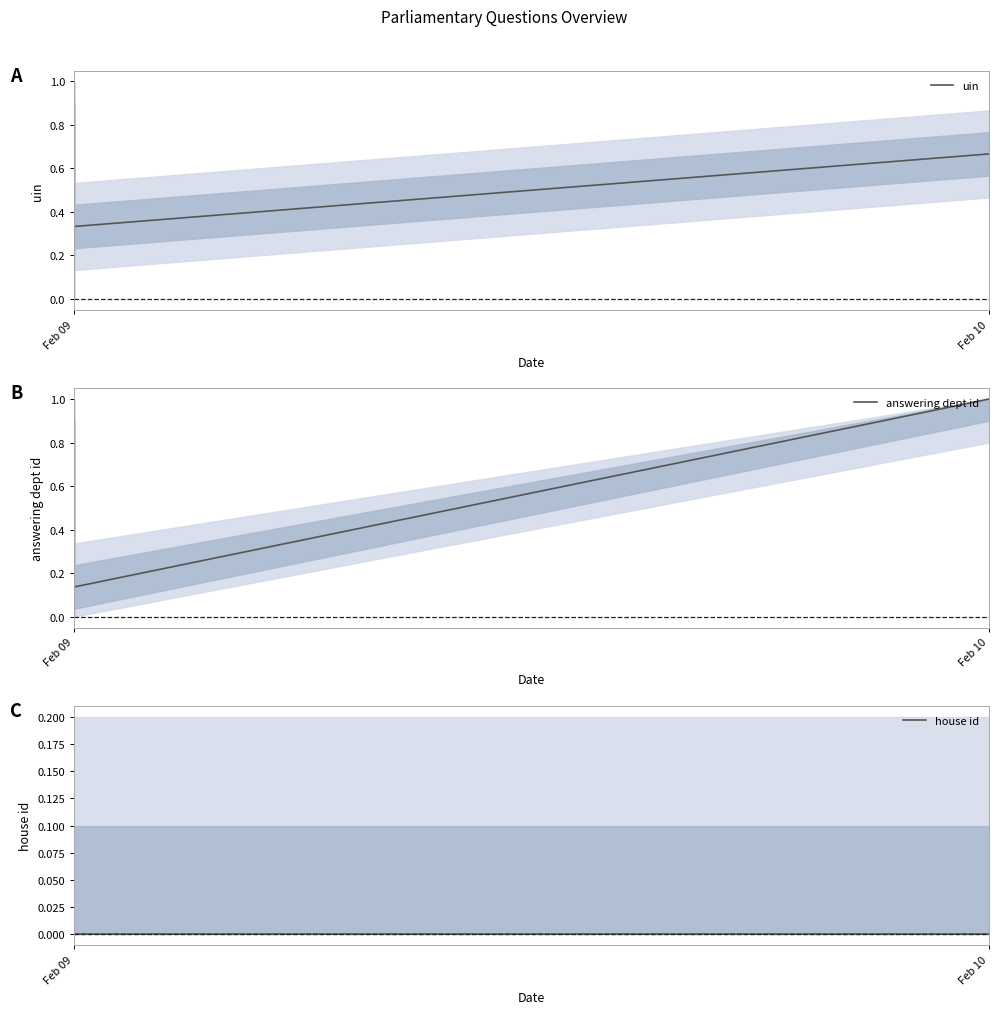

True or false: house id and uin intersect in this chart.

False